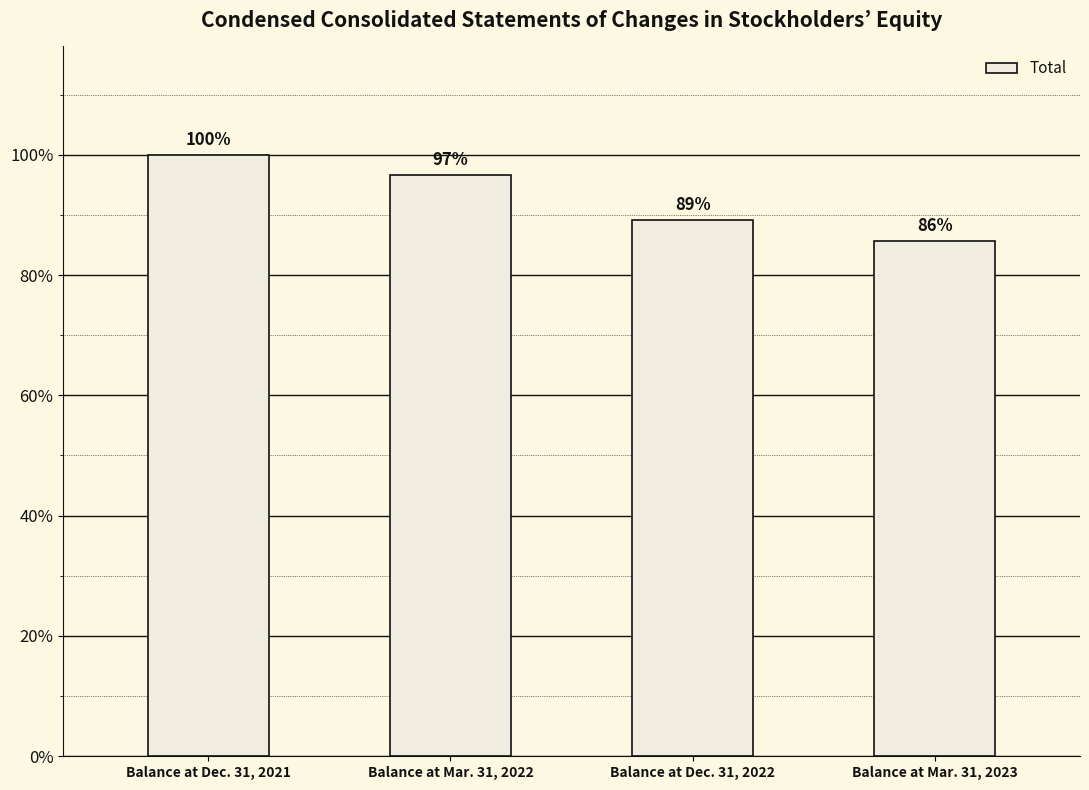

At which label does the data first exceed 95309870?

Balance at Dec. 31, 2021